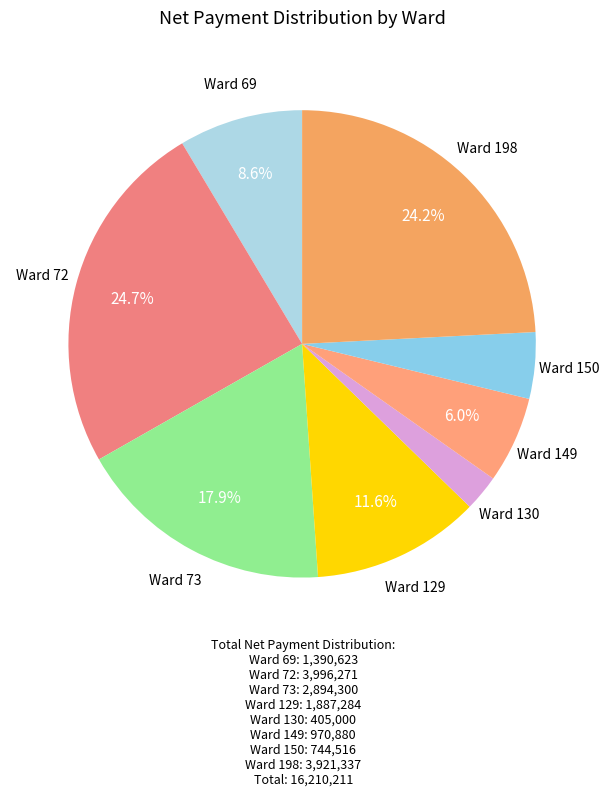

What is the smallest slice in the pie chart?

Ward 130